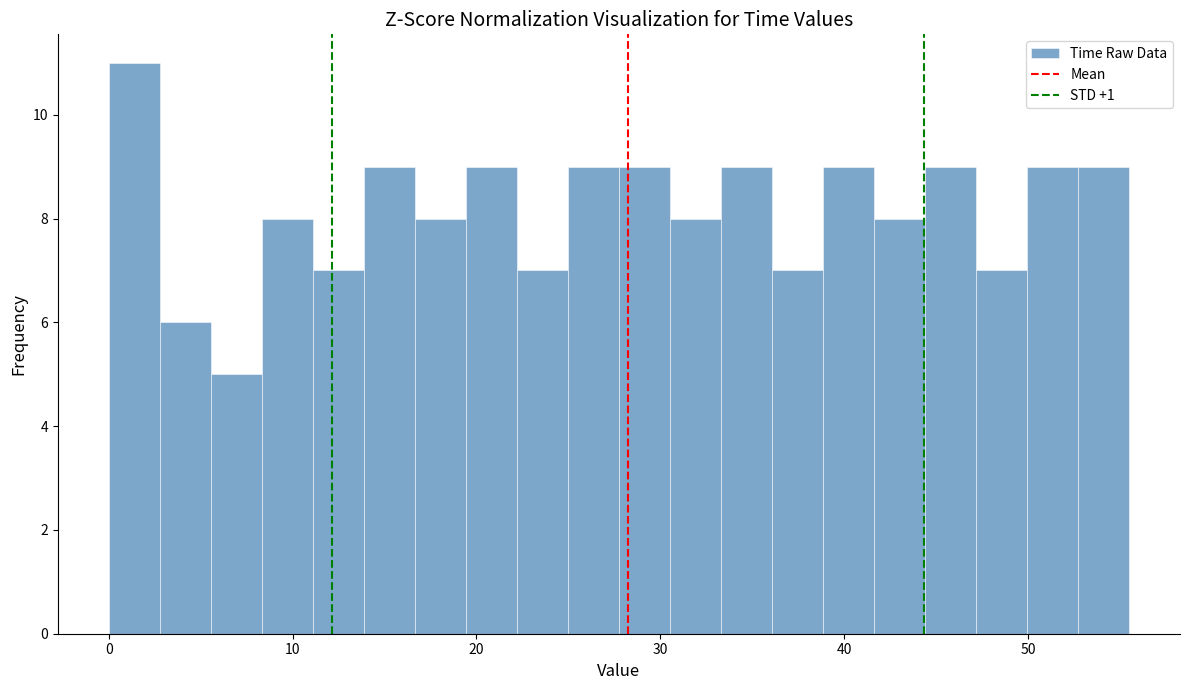

Read against the x-axis, roughly where is the centre of the tallest bar?

1